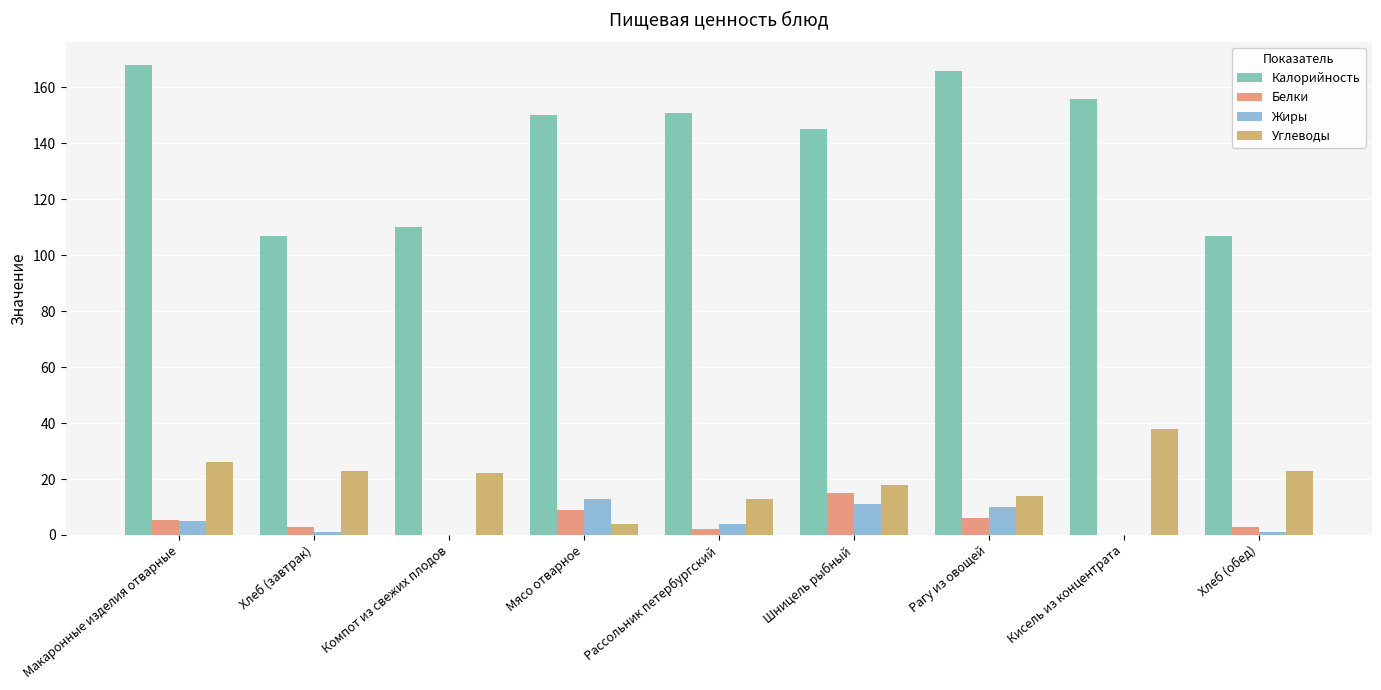

The value of Жиры at Рагу из овощей is 10.0. True or false?

True